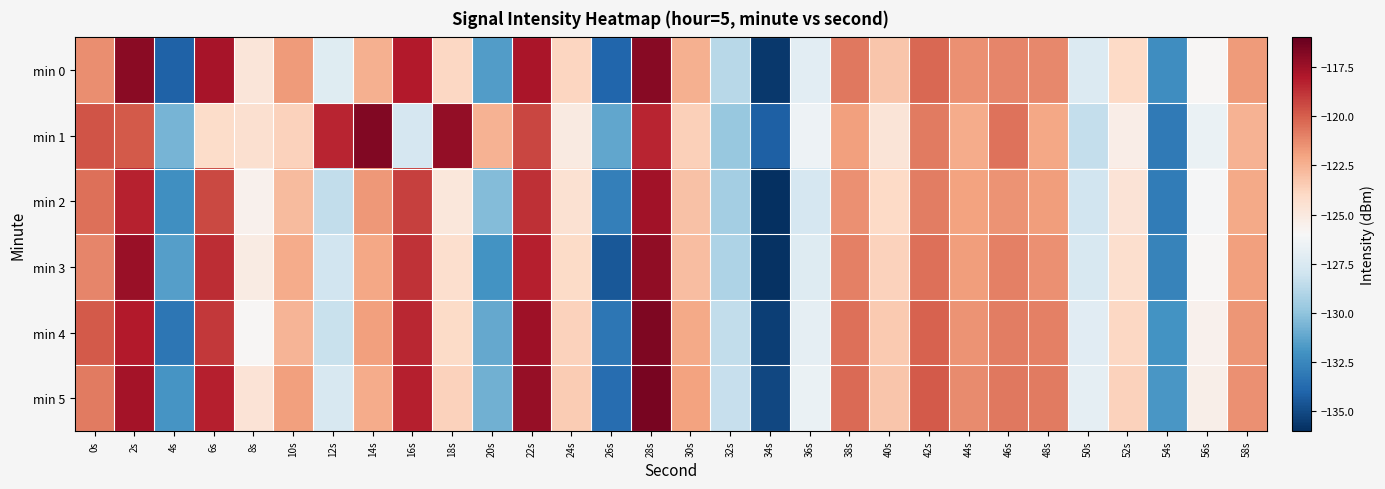

Rank the series at 28s from highest to lowest value.

min 5, min 4, min 0, min 3, min 2, min 1